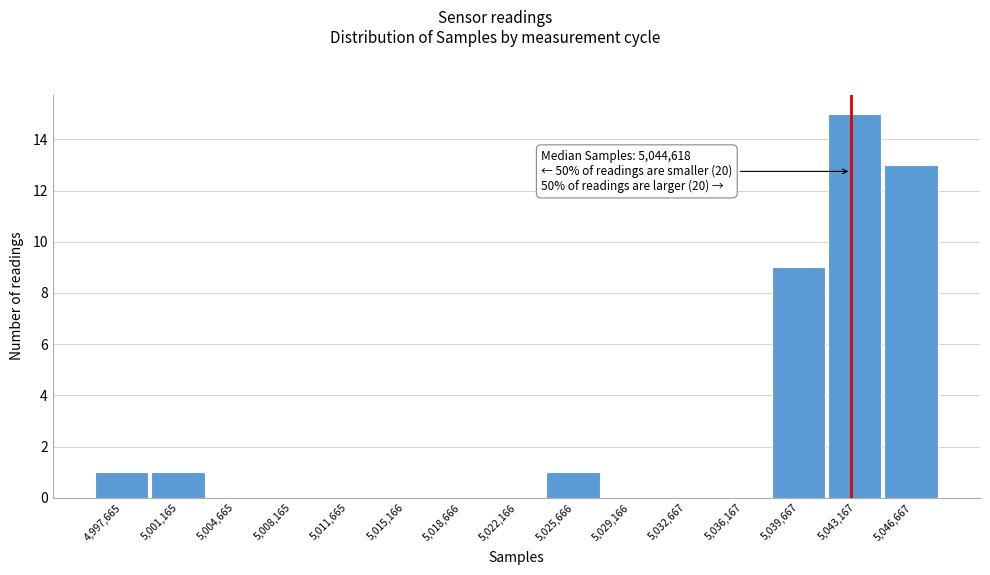

Reading right to left, list all the values displayed in this chart.

5,046,667=13	5,043,167=15	5,039,667=9	5,036,167=0	5,032,667=0	5,029,166=0	5,025,666=1	5,022,166=0	5,018,666=0	5,015,166=0	5,011,665=0	5,008,165=0	5,004,665=0	5,001,165=1	4,997,665=1